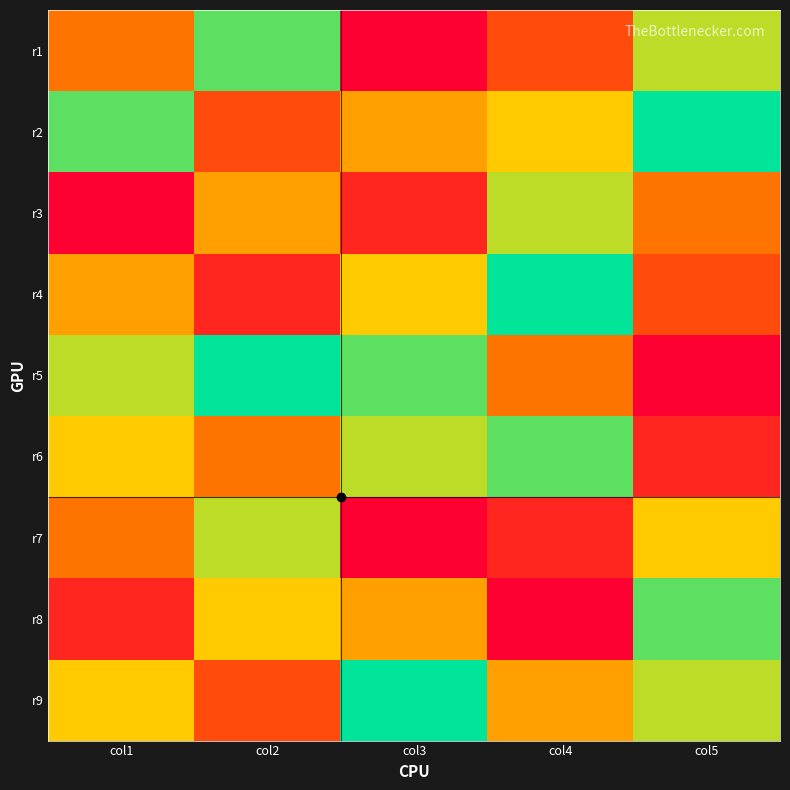

Between col2 and col5, which is larger?

col2